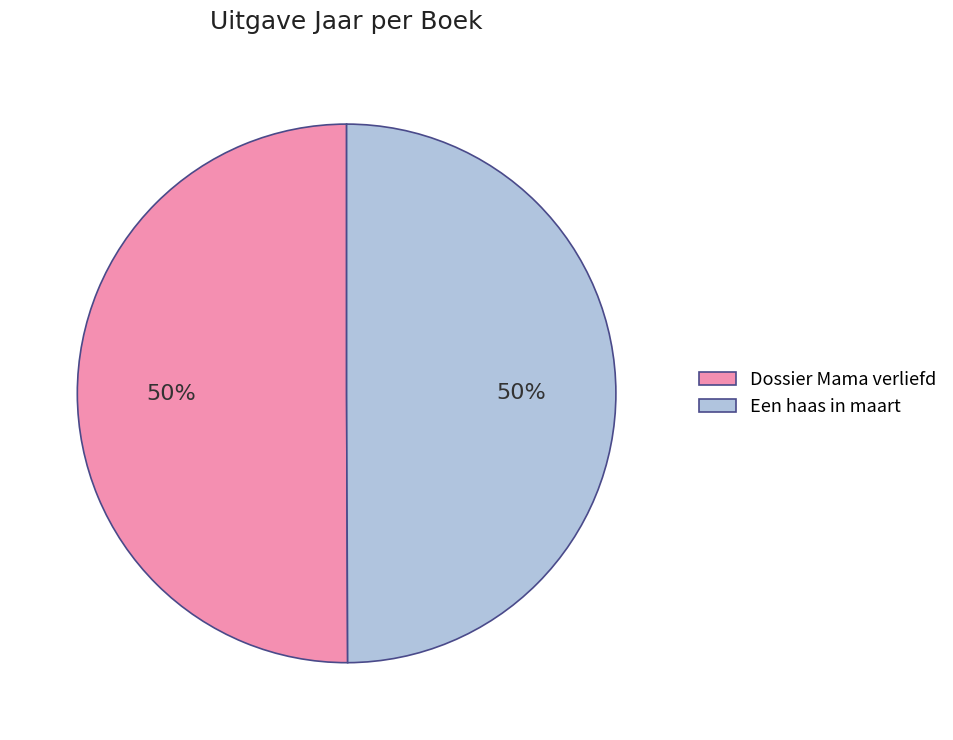

To the nearest percent, what portion does Een haas in maart represent?

50%